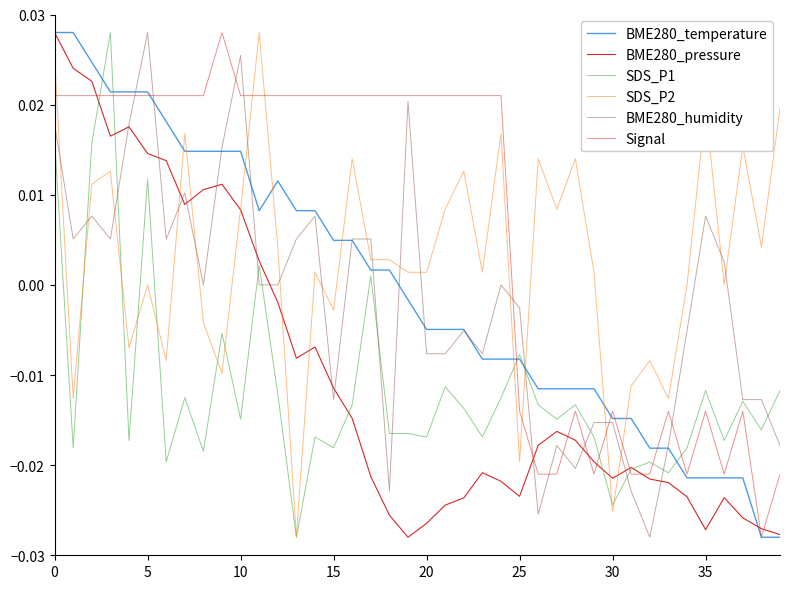

Rank the series by their maximum value, from highest to lowest.

SDS_P1, BME280_temperature, BME280_pressure, SDS_P2, BME280_humidity, Signal